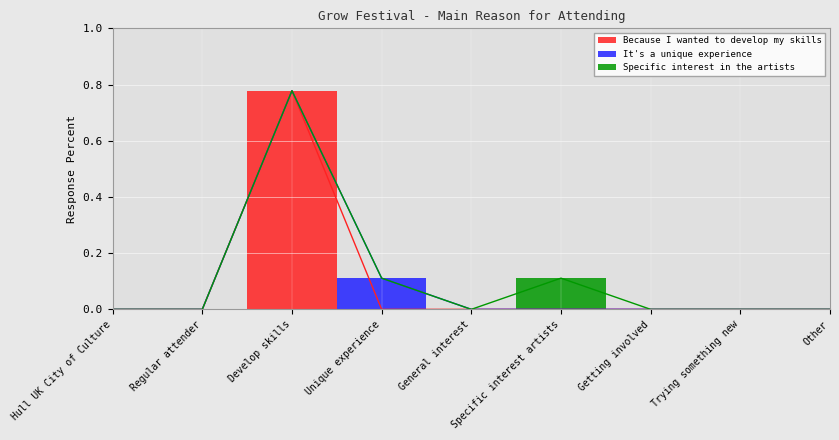

At which category is the sum across all series the highest?

Develop skills